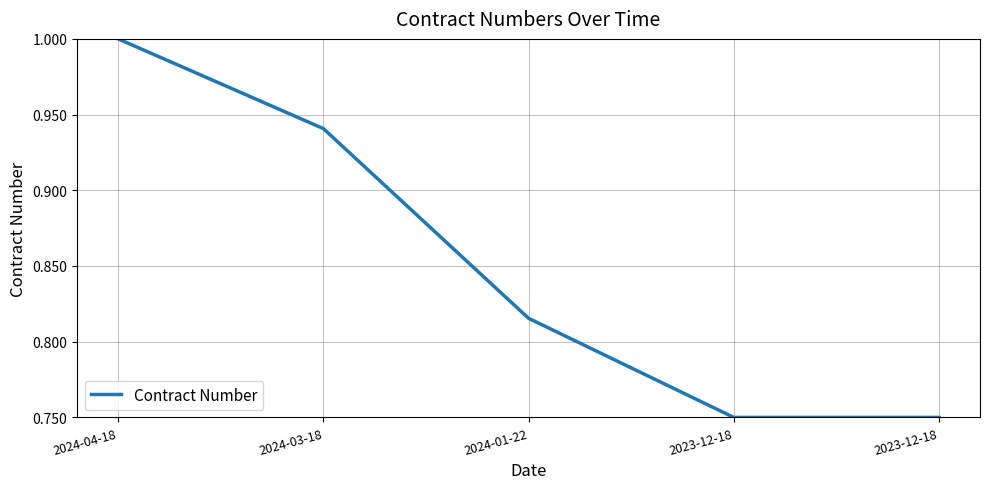

Reading left to right, extract all data points from this chart.

1.0	0.9	0.8	0.8	0.8